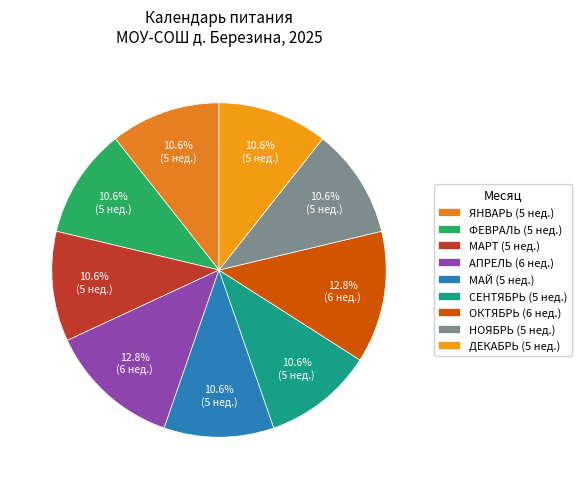

To the nearest percent, what is the average slice percentage?

11%